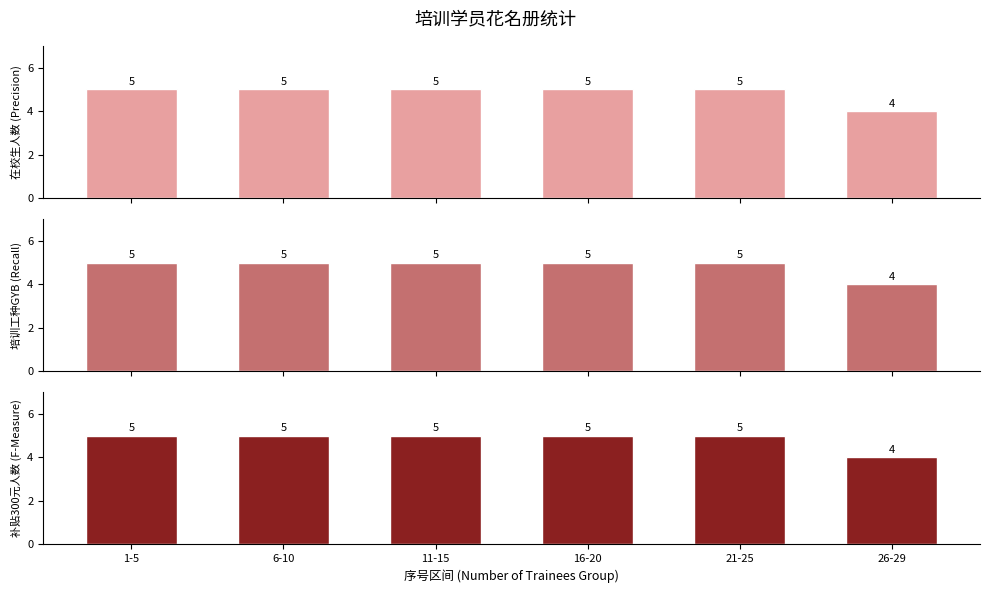

Which series has the largest range (max minus min)?

在校生人数 (Precision)